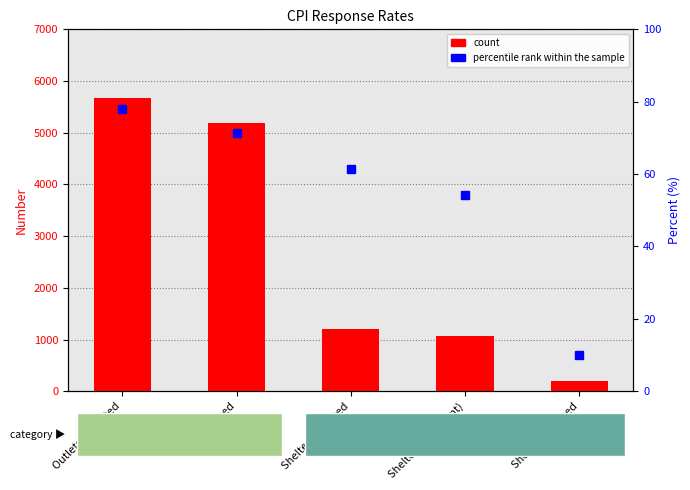

Rank the series by their maximum value, from highest to lowest.

count, percentile rank within the sample